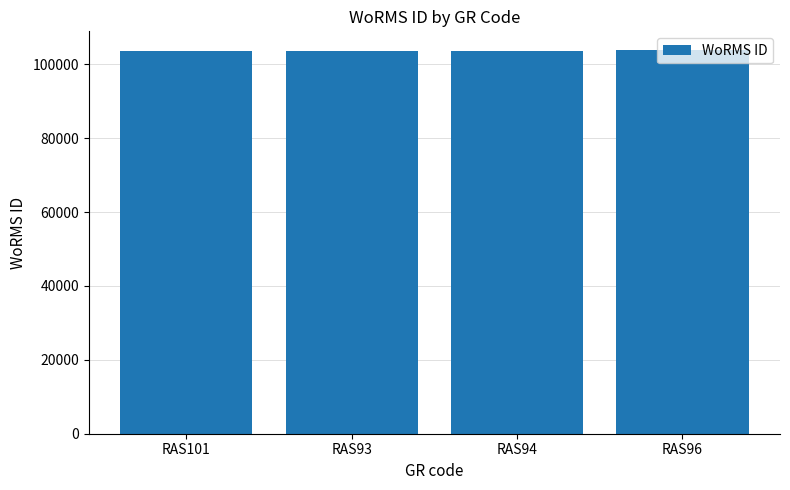

What is the minimum value shown in the chart?

103710